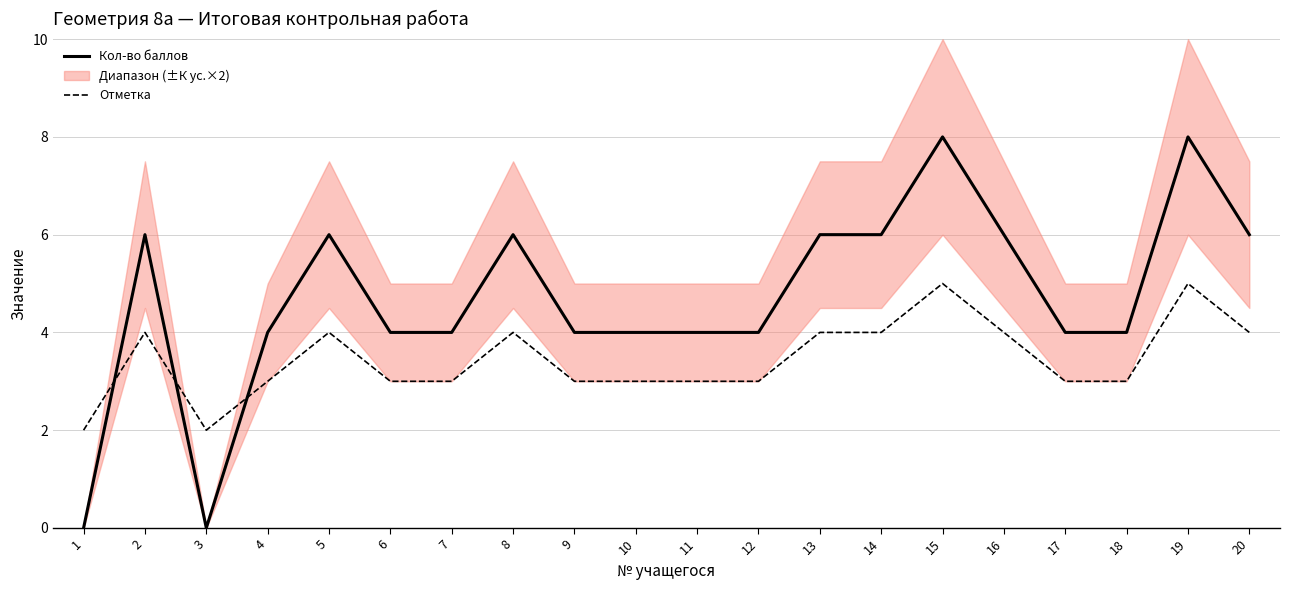

True or false: Кол-во баллов and Отметка intersect in this chart.

True